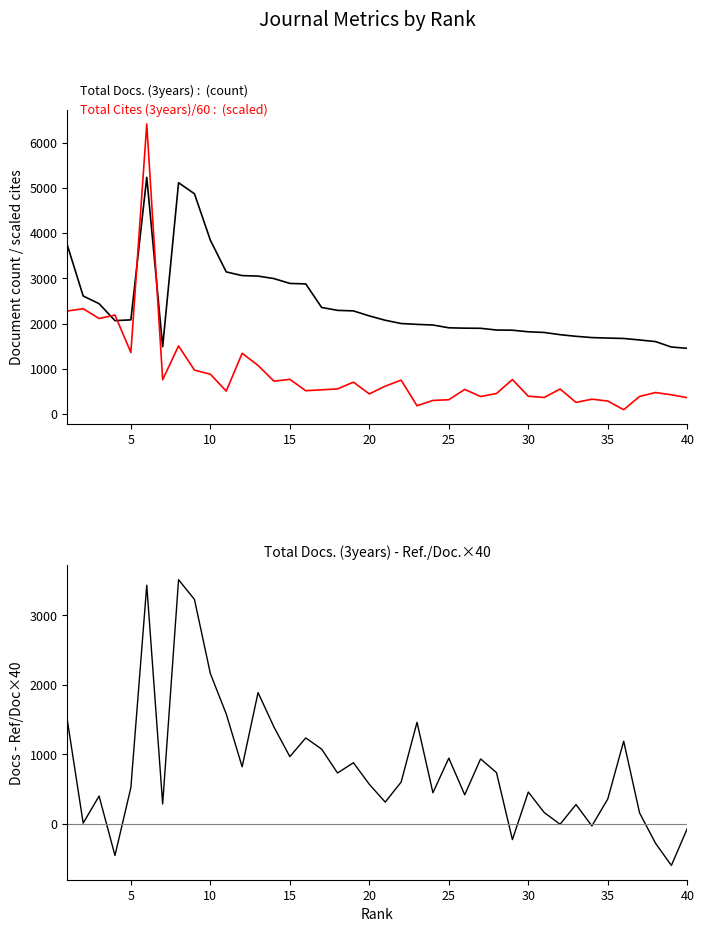

How many lines are shown in the chart?

3